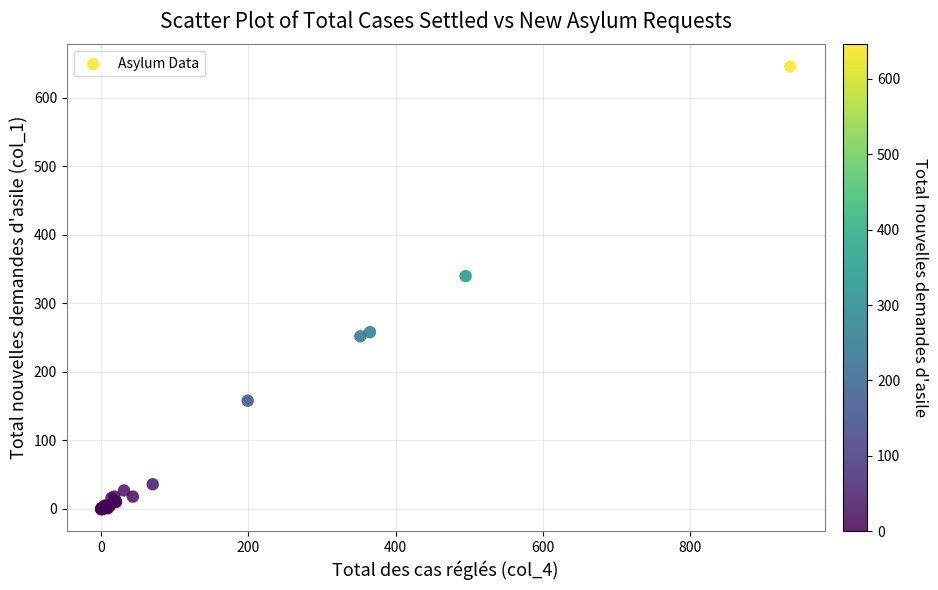

What Y value in the scatter plot is closest to 323?

340